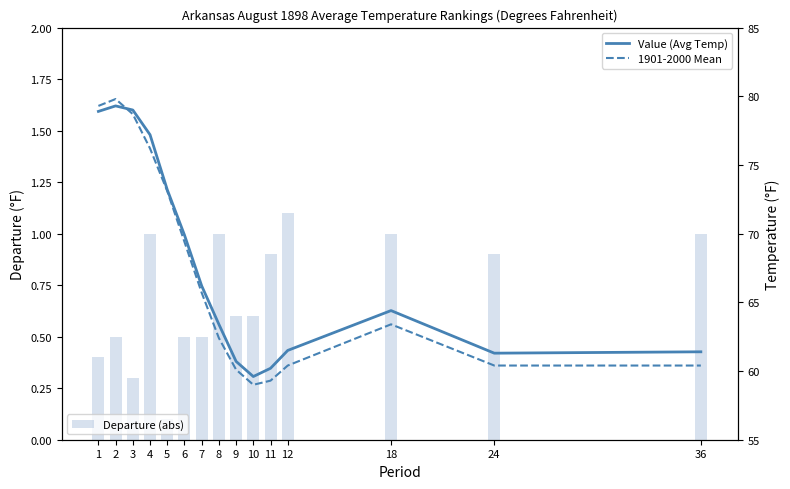

The 1901-2000 Mean series shows 69.4 at 6. True or false?

True